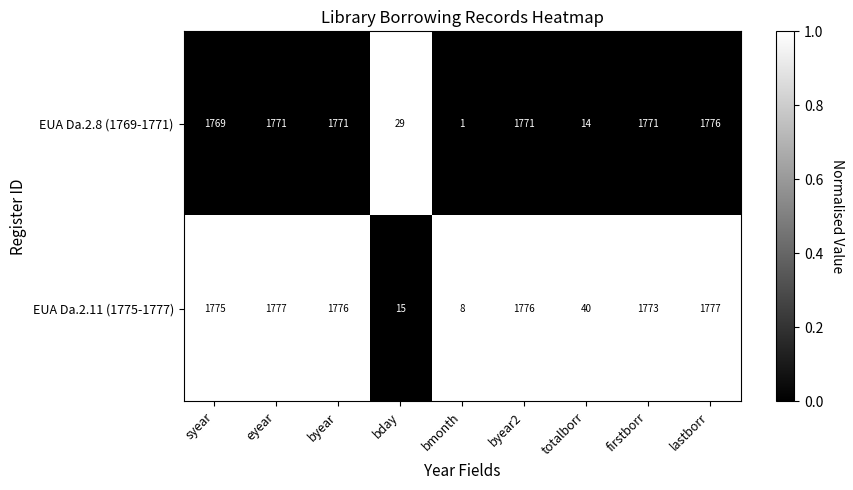

List the series in order of their peak value, highest first.

EUA Da.2.11 (1775-1777), EUA Da.2.8 (1769-1771)